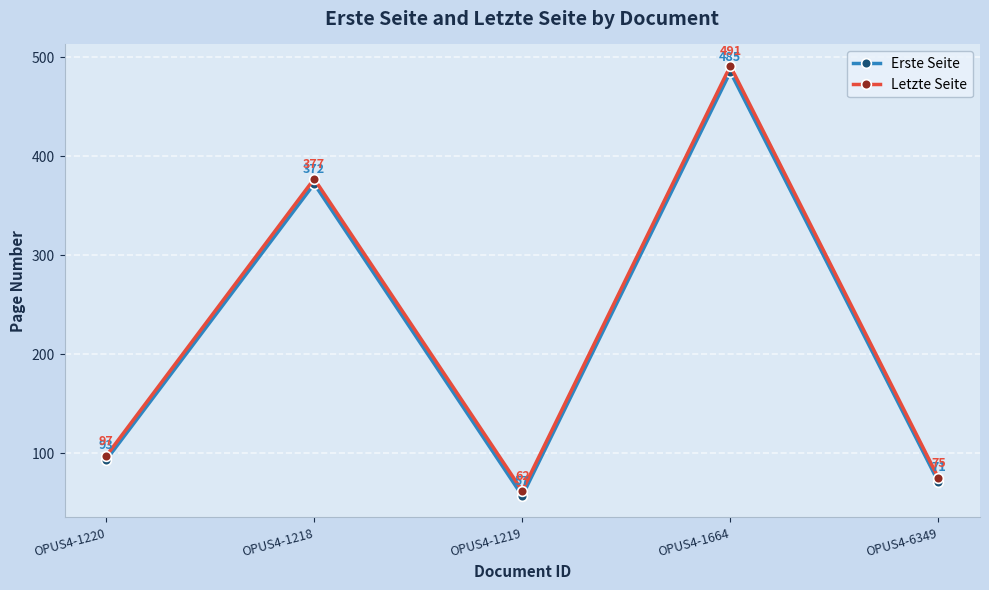

List the series in order of their overall mean, highest first.

Letzte Seite, Erste Seite